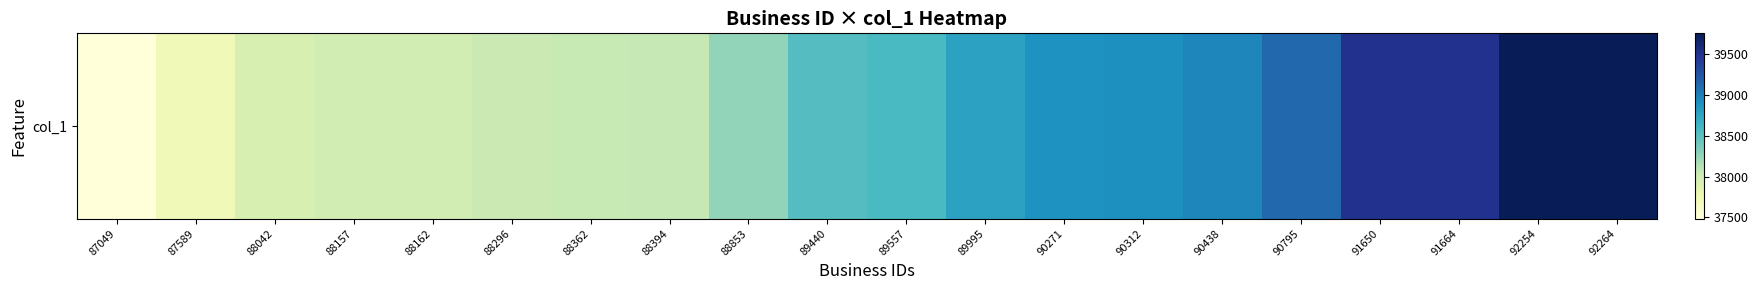

What is the smallest value displayed?

37486